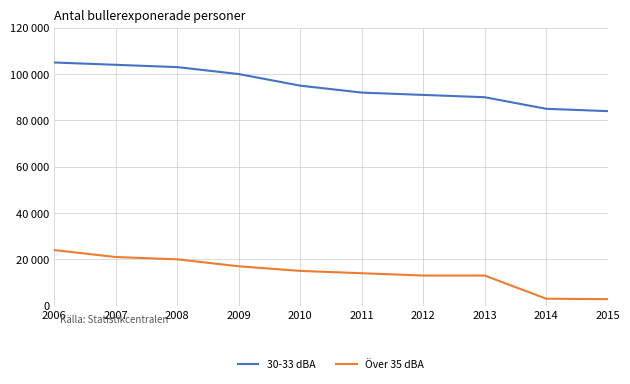

At 2008, list the series in order from largest to smallest.

30-33 dBA, Över 35 dBA